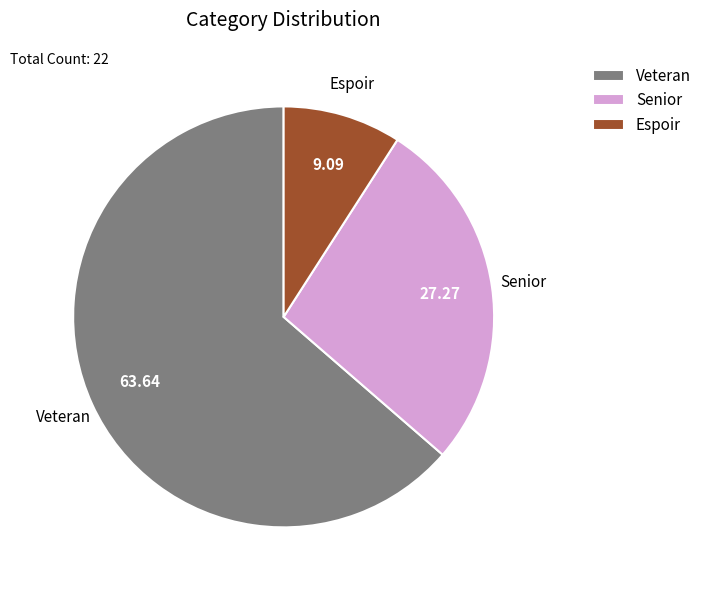

Combined, do Senior and Veteran account for over 50%?

Yes